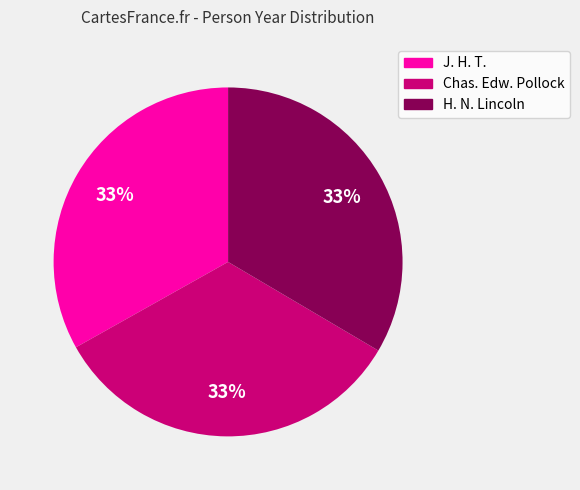

Does J. H. T. account for over 50% of the chart?

No